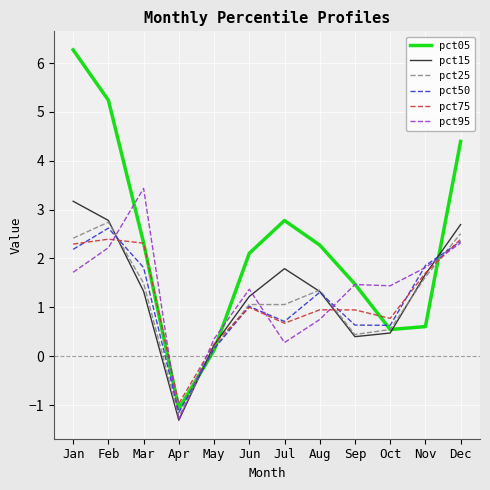

At which category does the chart reach its peak across all series?

Jan